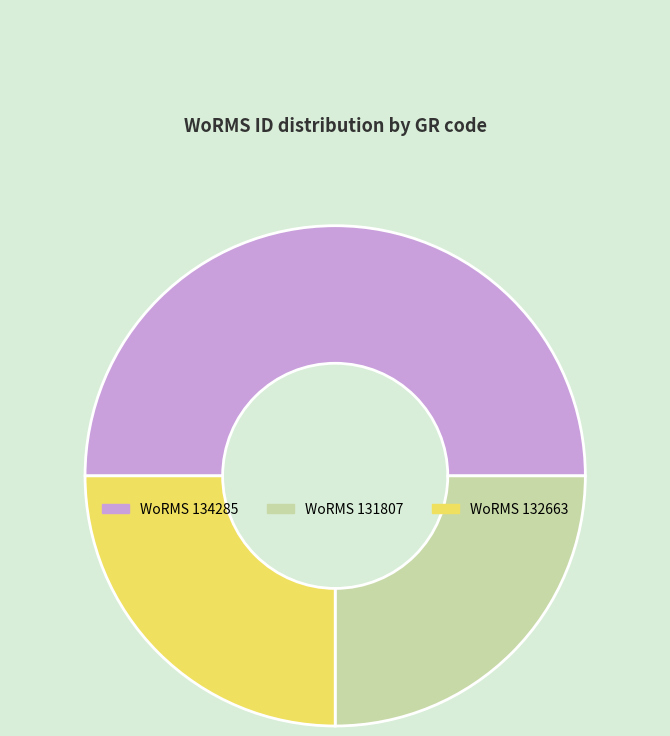

Which slice is the largest?

WoRMS 134285